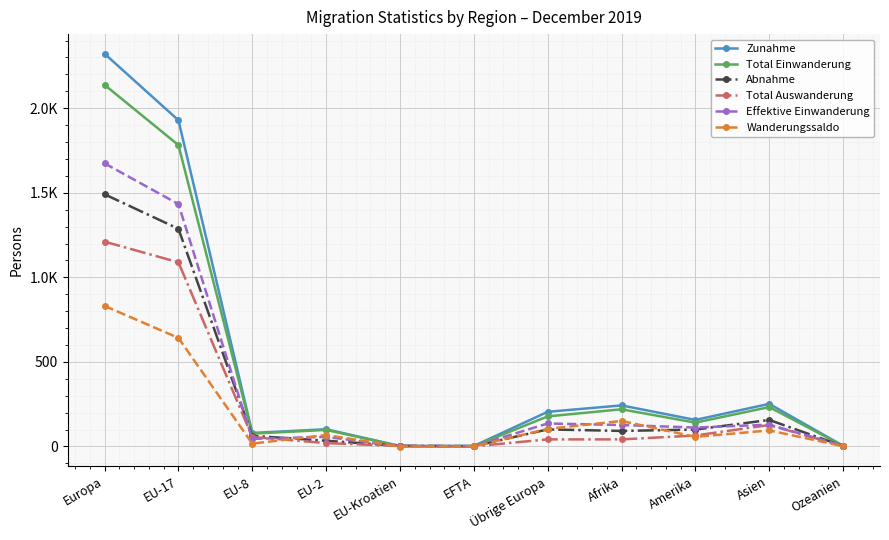

After their last crossing, which series has the higher values: Effektive Einwanderung or Wanderungssaldo?

Effektive Einwanderung